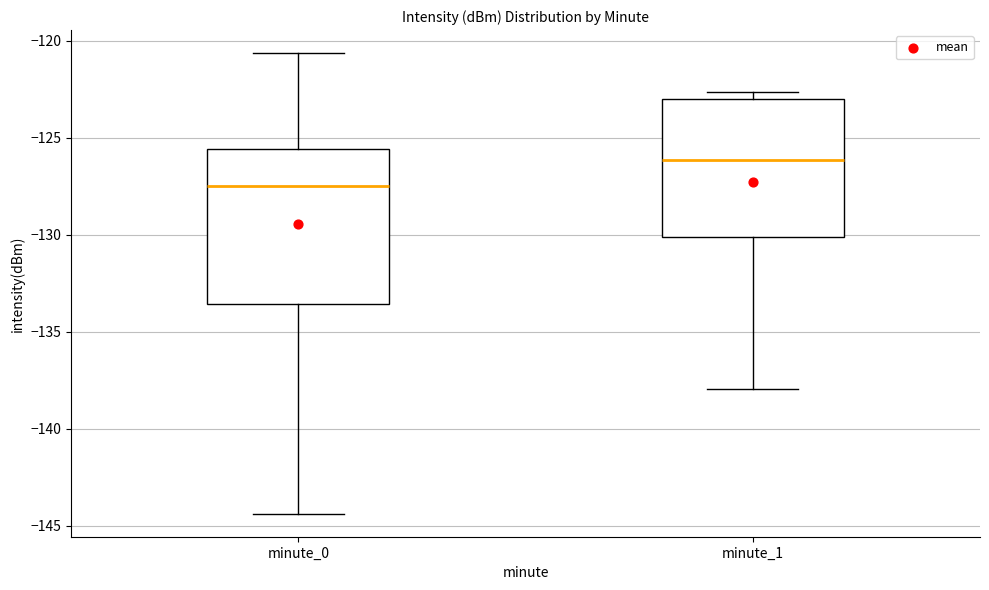

Where is the lower edge of the box for minute_1 on the y-axis? The values are not printed on the chart, so give them approximately, as read against the axis.

-130.0